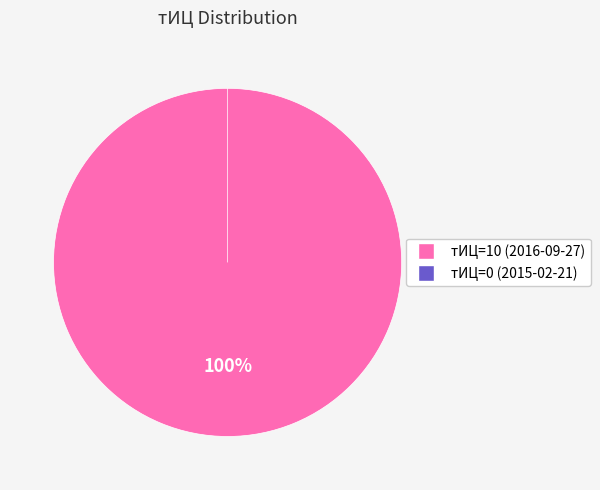

What percentage is the 10 slice, to the nearest percent?

100%